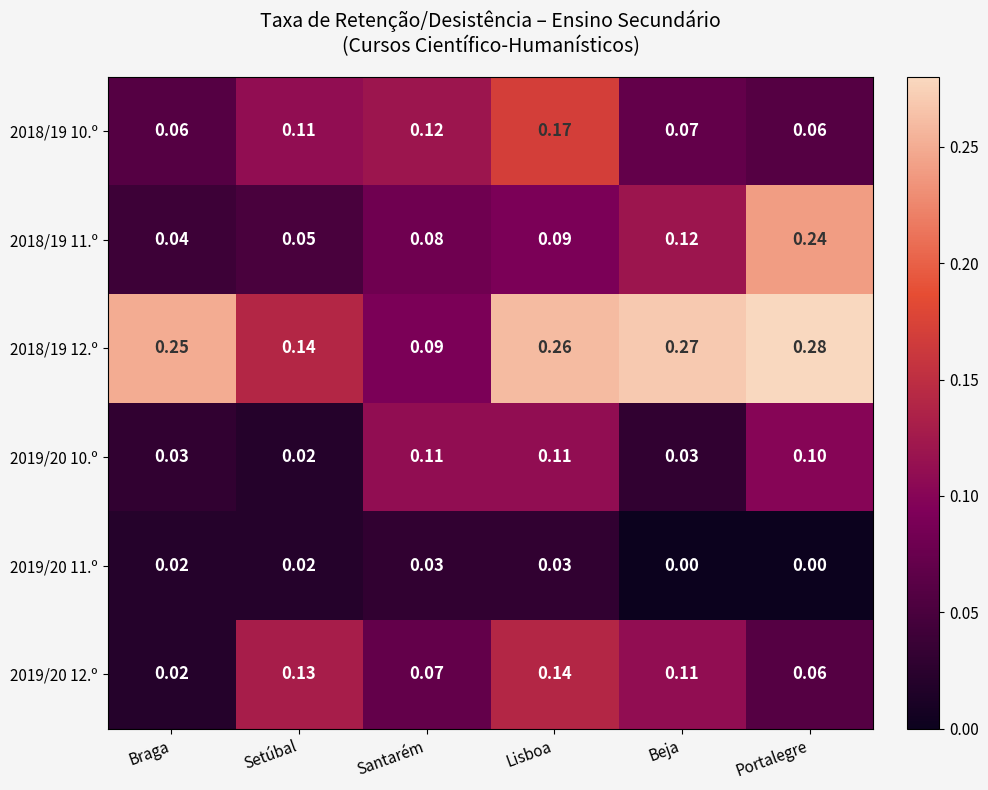

Where is 2019/20 12.º nearest to the value 0?

Braga